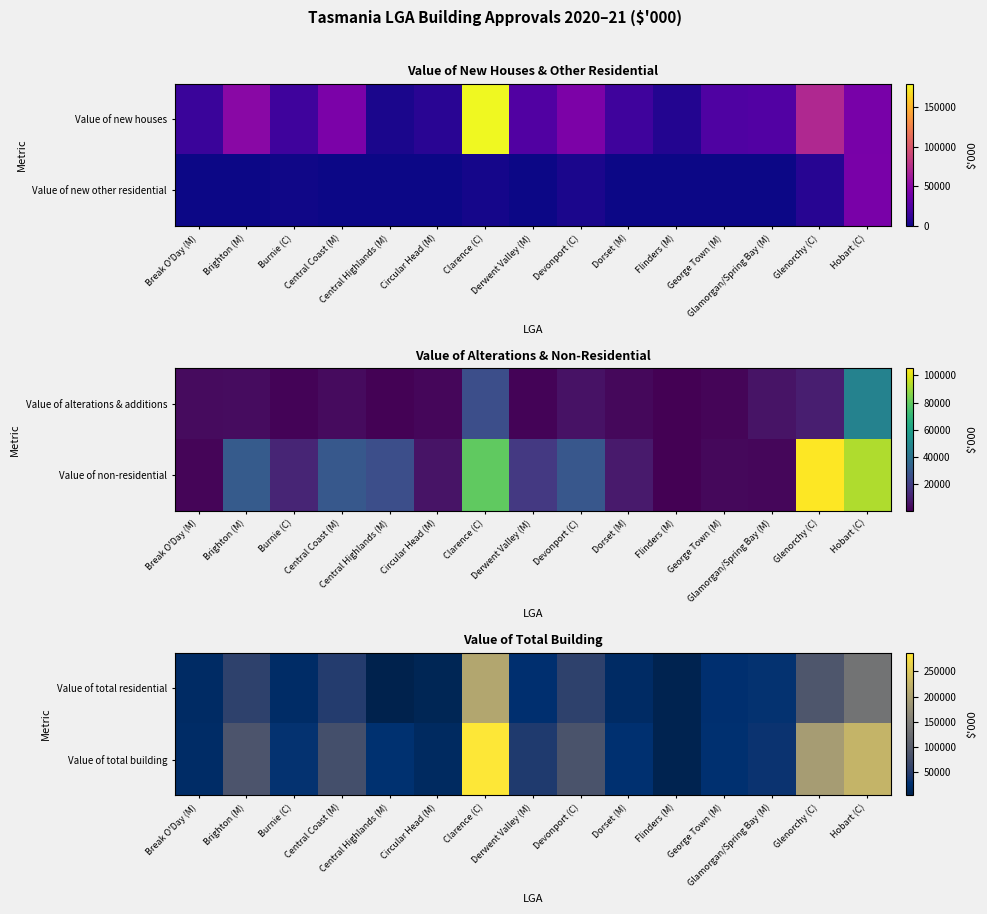

The Value of total residential series shows 6009.5 at Derwent Valley (M). True or false?

False